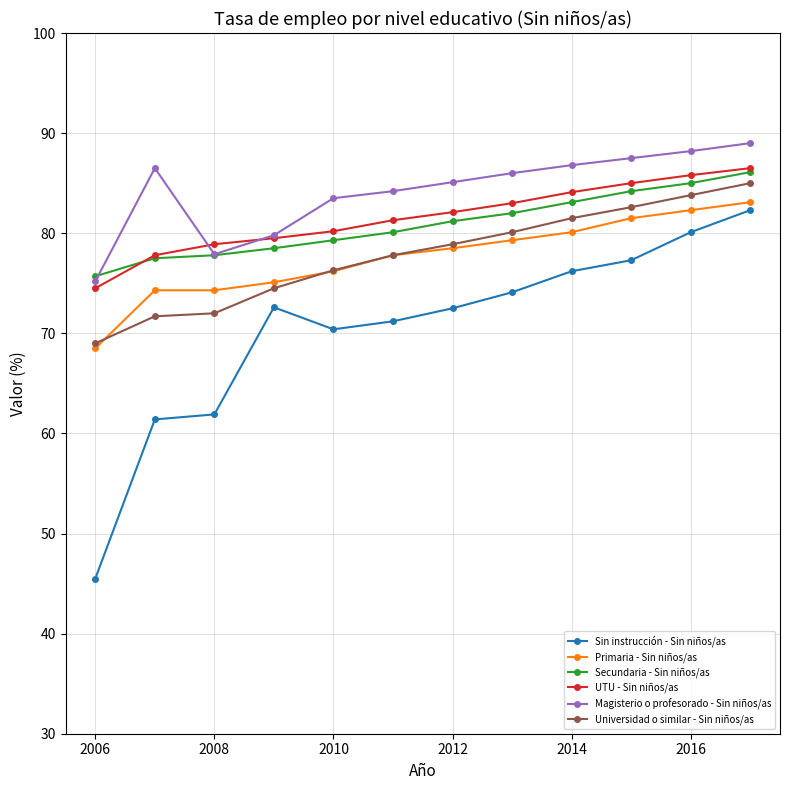

Which series has the widest spread of values?

Sin instrucción - Sin niños/as